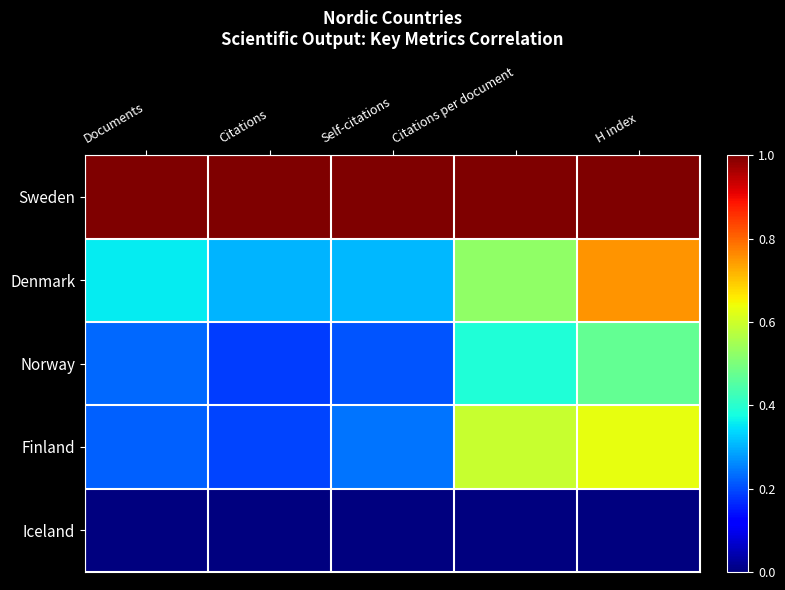

Which has a higher value, Citations per document or Citations?

Citations per document